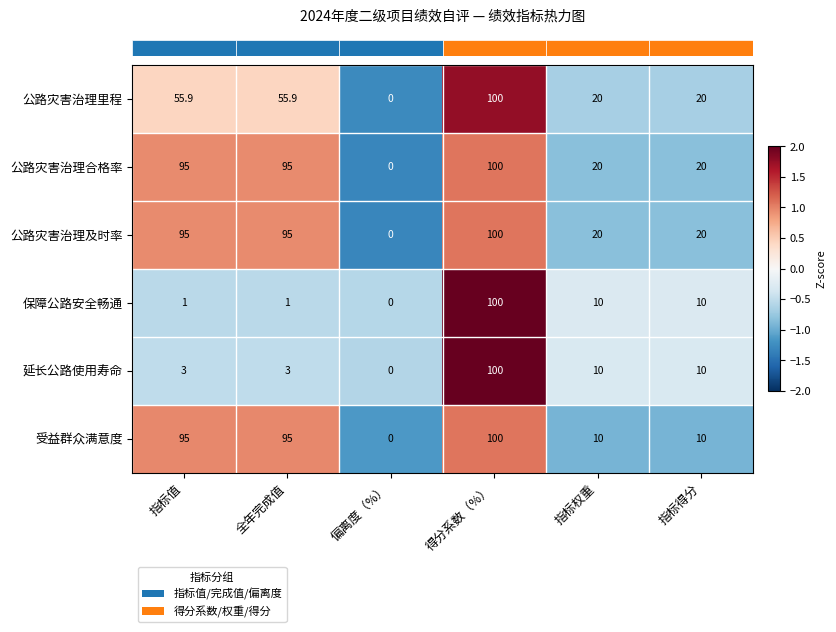

What is the difference between the second highest and second lowest values in the 公路灾害治理里程 series?

35.9